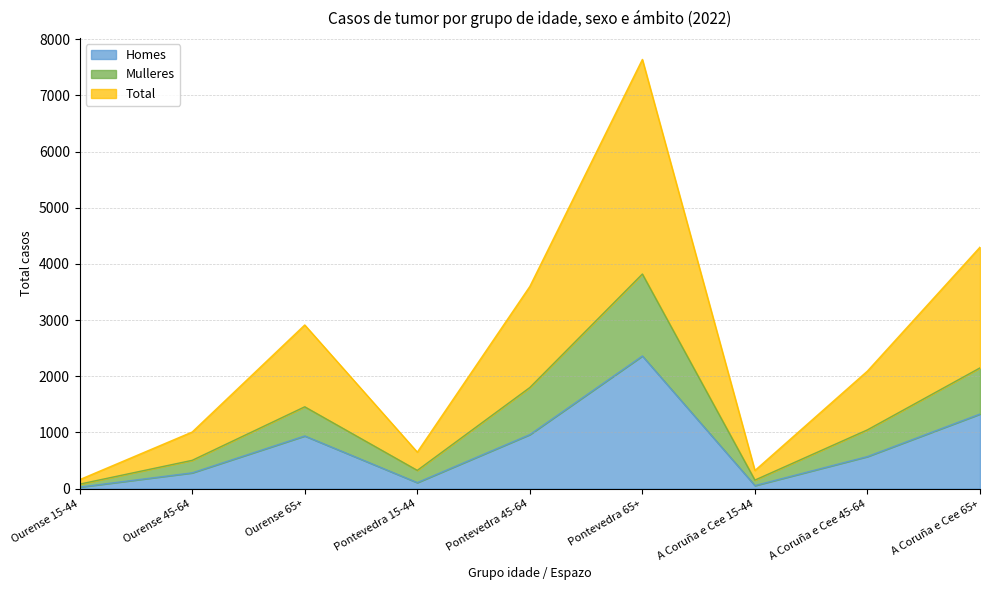

Which series changed the most between Ourense 65+ and Pontevedra 45-64?

Total